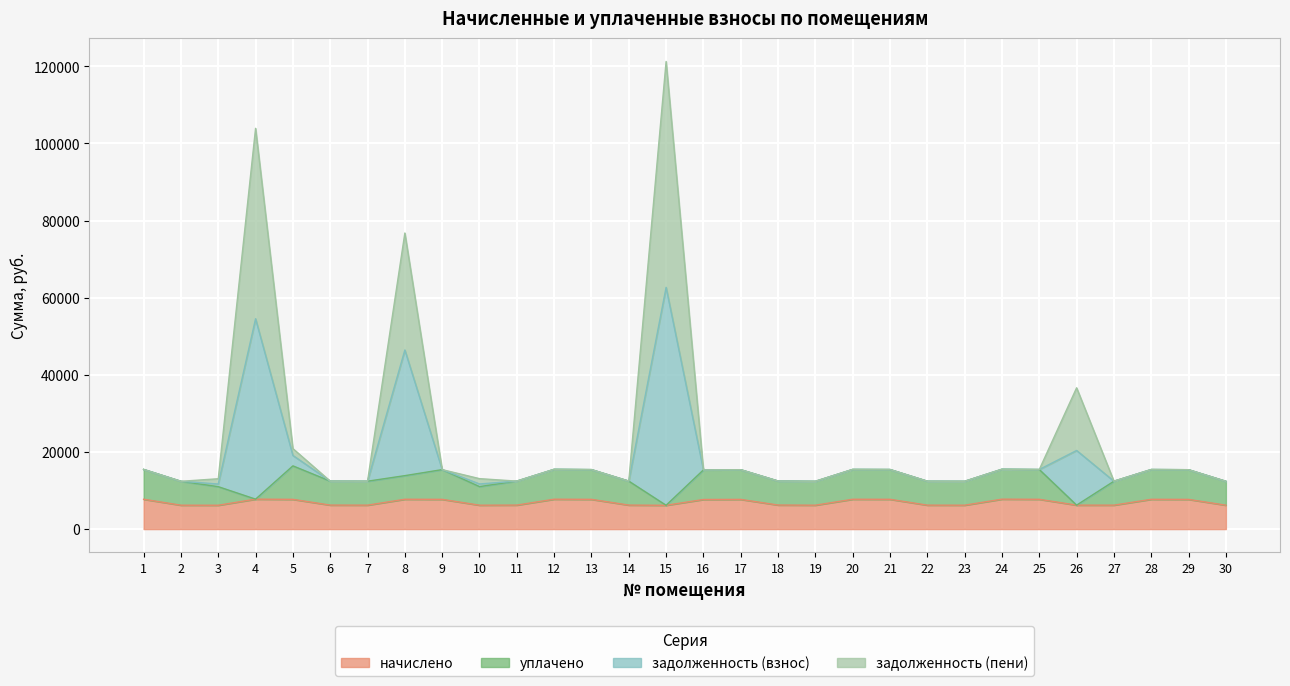

What is the greatest value displayed?

121268.0